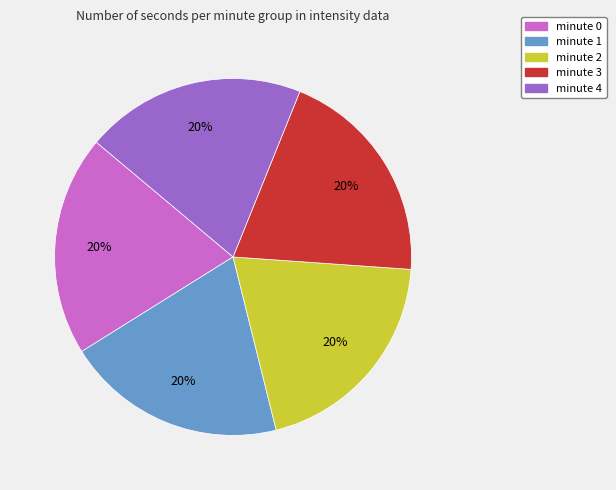

What percentage is the minute 1 slice, to the nearest percent?

20%